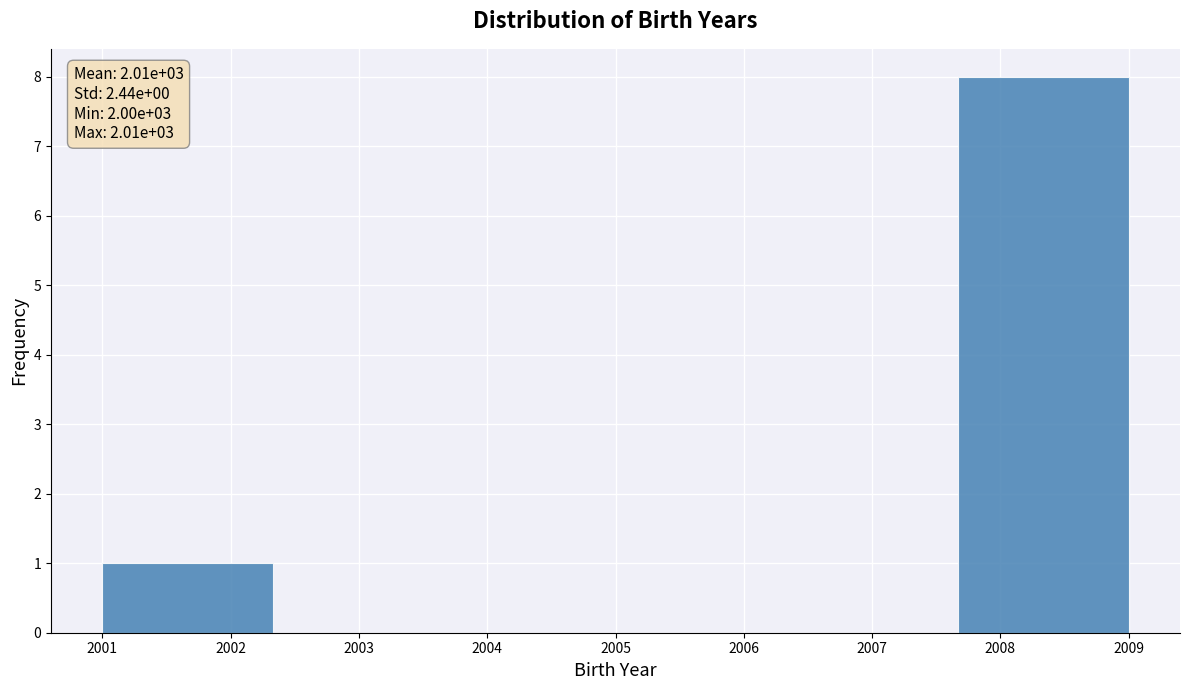

Which range on the x-axis has the tallest bar?

2007.7 to 2009.0